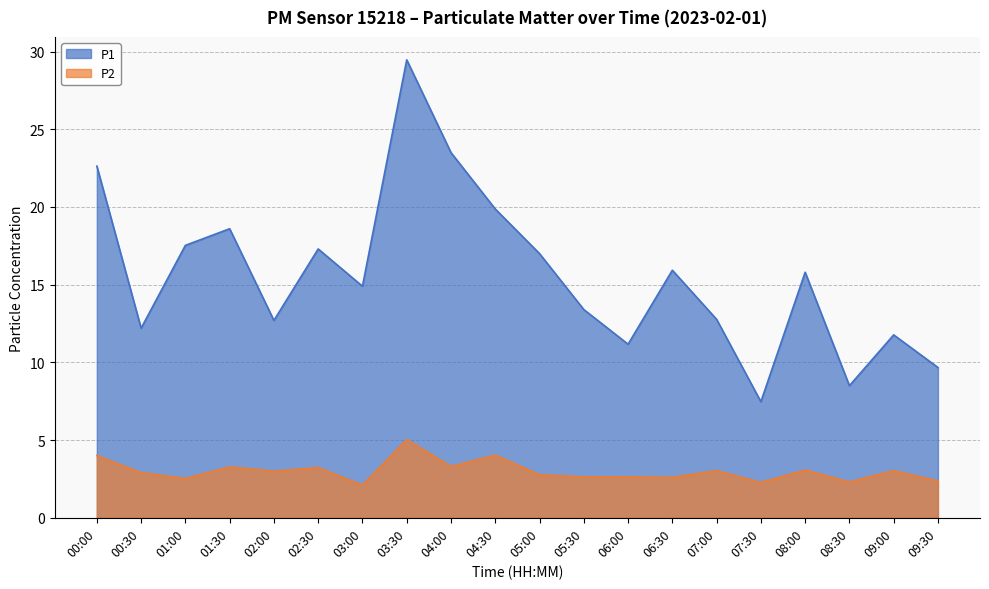

Which category has the lowest value in the P2 series?

03:00